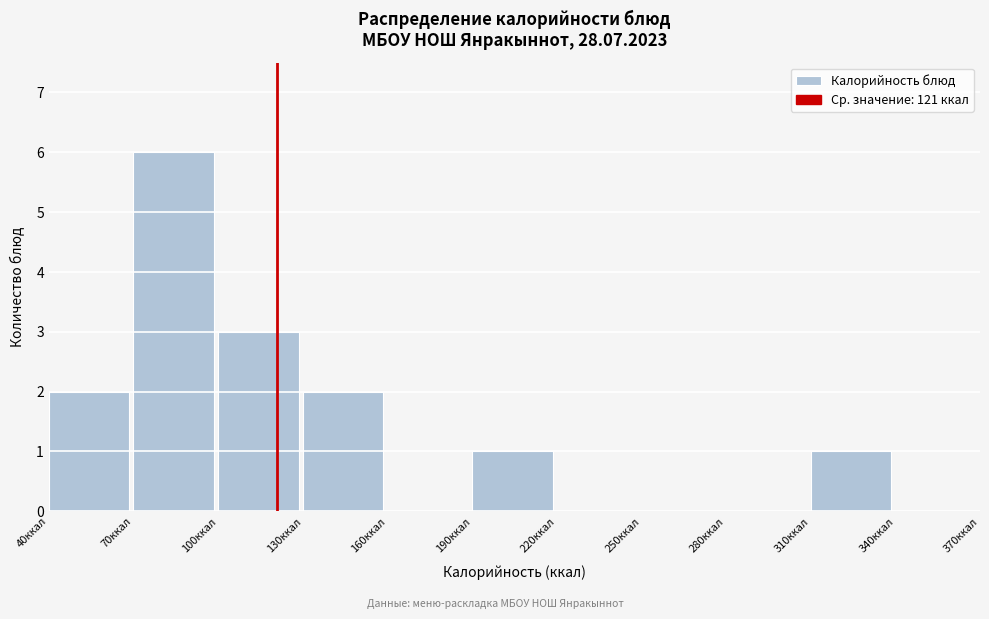

Reading left to right, list every bar in this chart as the range it spans on the x-axis followed by its height. The values are not printed on the chart, so give them approximately, as read against the axis.

40 to 70: 2
70 to 100: 6
100 to 130: 3
130 to 160: 2
160 to 190: 0
190 to 220: 1
220 to 250: 0
250 to 280: 0
280 to 310: 0
310 to 340: 1
340 to 370: 0